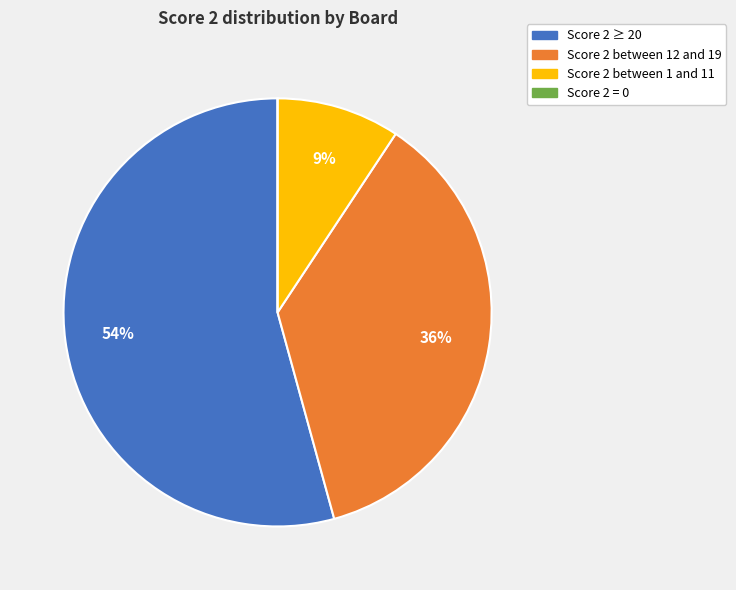

Is there a majority slice in this chart?

Yes